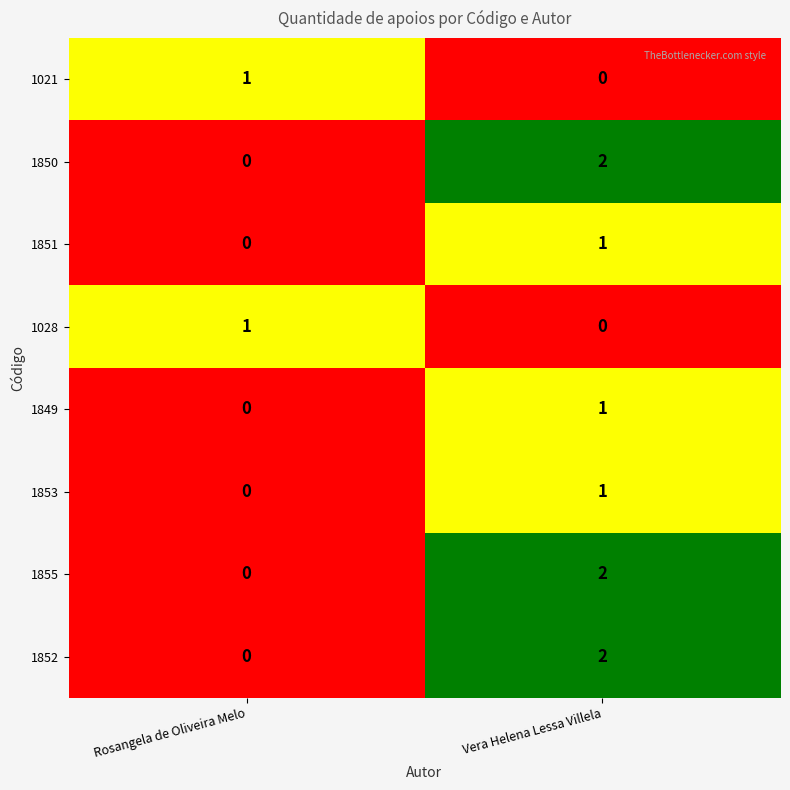

Reading left to right, transcribe all the data shown in this chart.

1021: Rosangela de Oliveira Melo=1	Vera Helena Lessa Villela=0
1850: Rosangela de Oliveira Melo=0	Vera Helena Lessa Villela=2
1851: Rosangela de Oliveira Melo=0	Vera Helena Lessa Villela=1
1028: Rosangela de Oliveira Melo=1	Vera Helena Lessa Villela=0
1849: Rosangela de Oliveira Melo=0	Vera Helena Lessa Villela=1
1853: Rosangela de Oliveira Melo=0	Vera Helena Lessa Villela=1
1855: Rosangela de Oliveira Melo=0	Vera Helena Lessa Villela=2
1852: Rosangela de Oliveira Melo=0	Vera Helena Lessa Villela=2